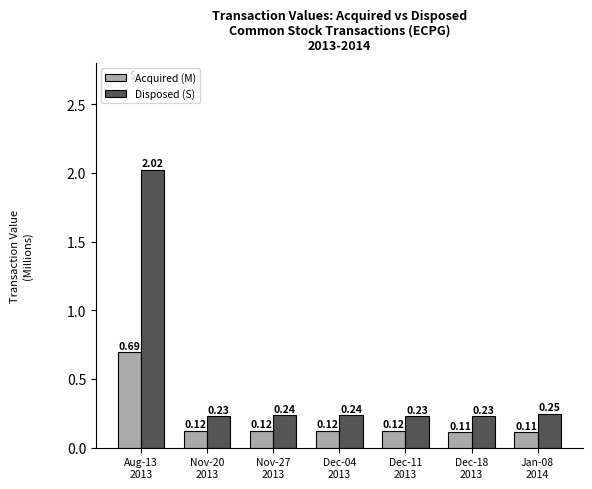

At how many categories does at least one series exceed 0?

7